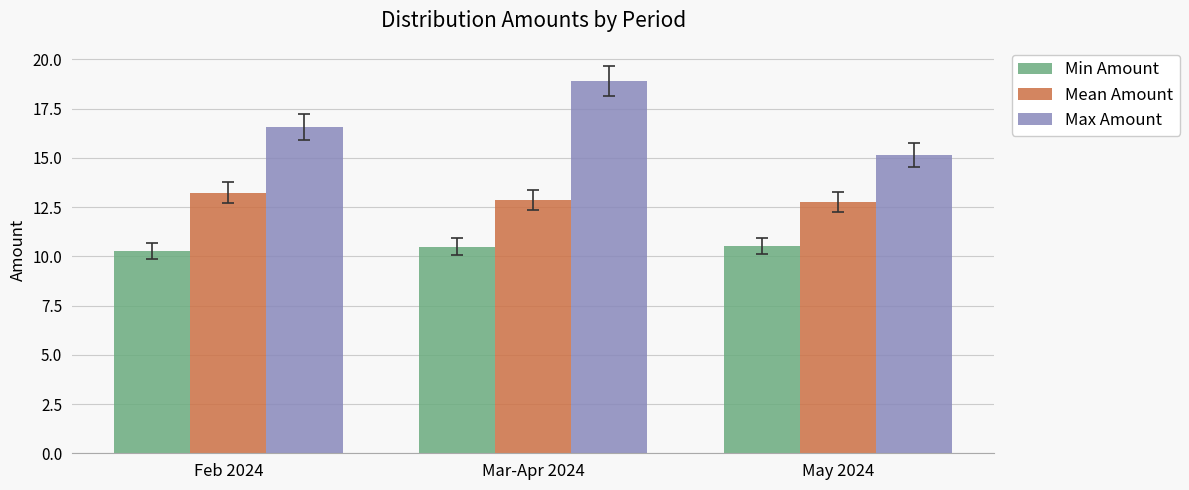

Read the Max Amount value at Mar-Apr 2024.

18.9